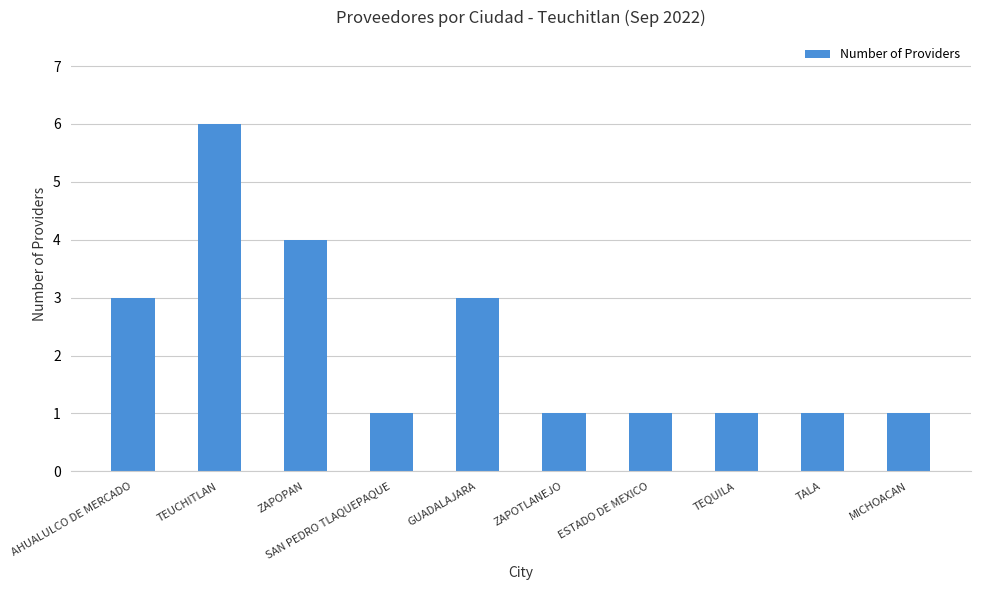

Read the value at GUADALAJARA.

3